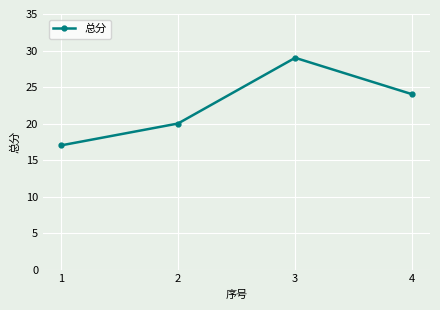

How many points are higher than both their immediate neighbors (excluding endpoints)?

1